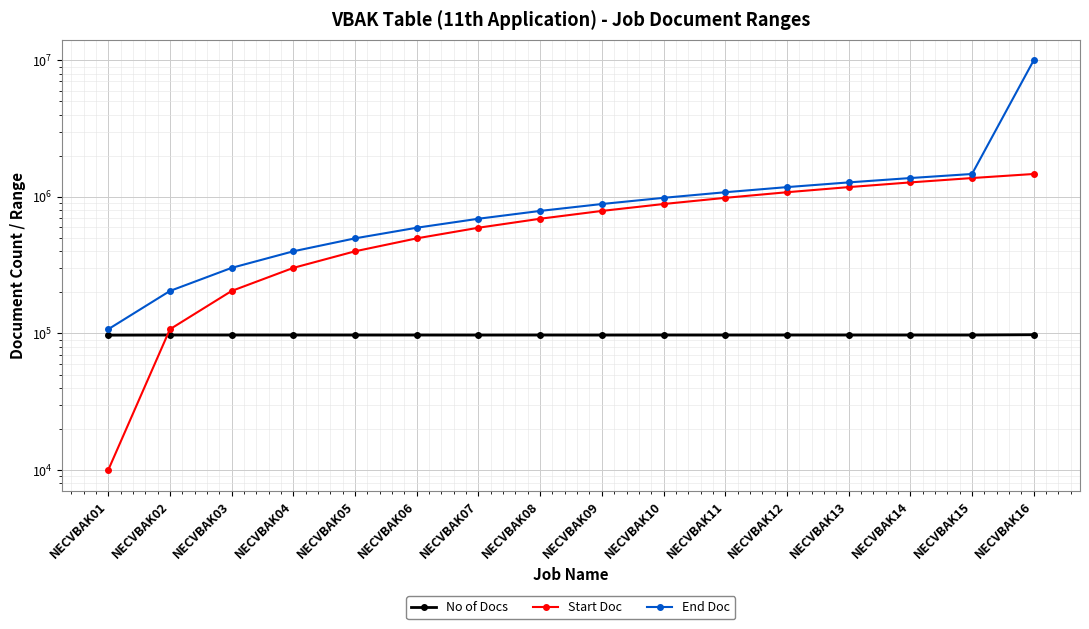

The value of End Doc at NECVBAK10 is 1542388. True or false?

False